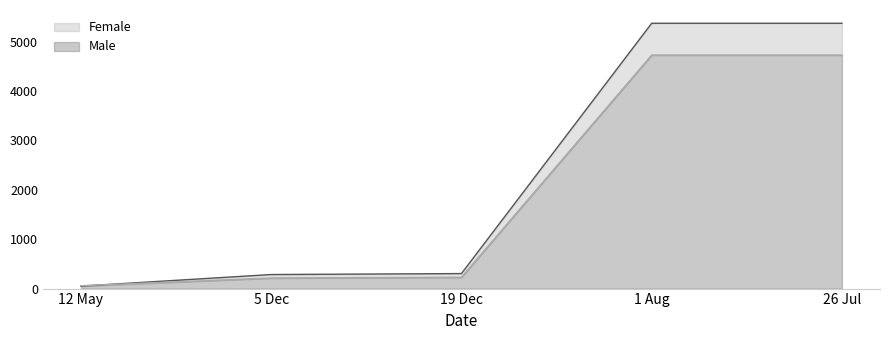

How many series are shown in this chart?

2